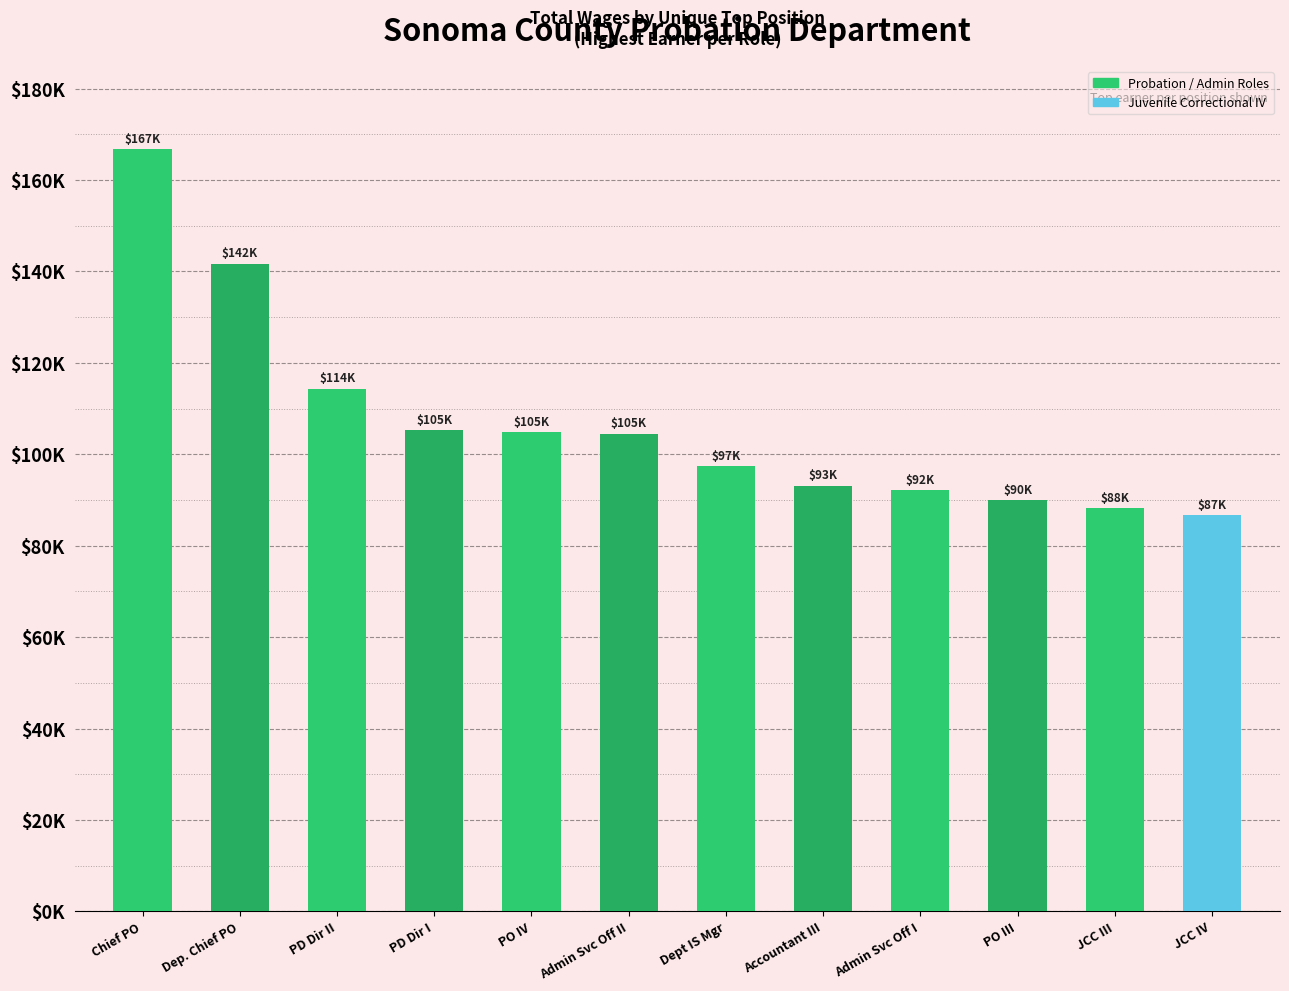

The value at Admin Svc Off I is 92233. True or false?

True